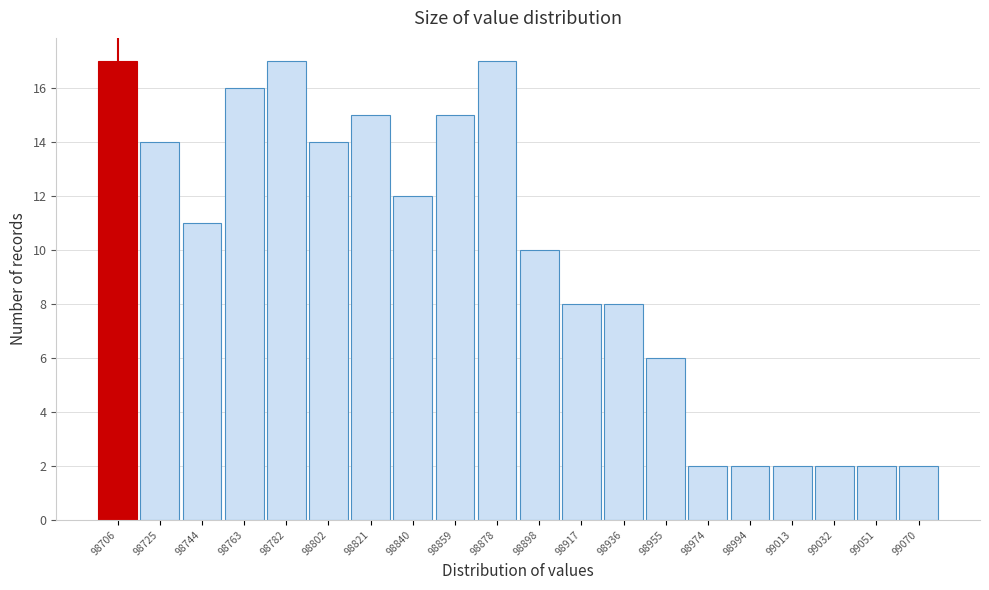

Reading right to left, transcribe all the data shown in this chart.

2	2	2	2	2	2	6	8	8	10	17	15	12	15	14	17	16	11	14	17